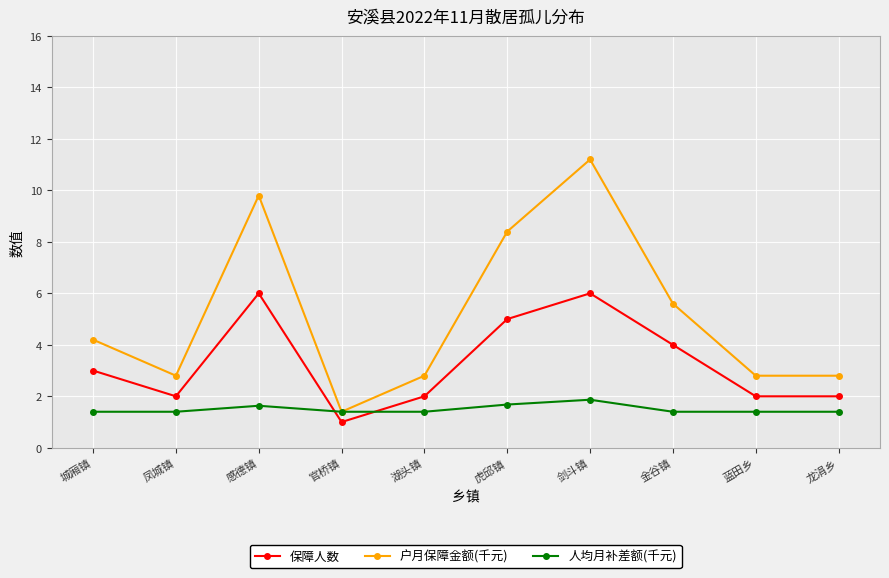

Which series has the largest range (max minus min)?

户月保障金额(千元)